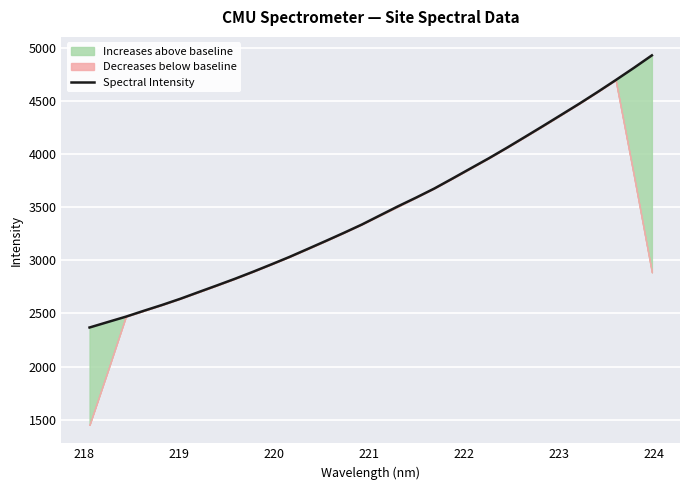

What is the highest value of the Spectral Intensity series?

4930.2